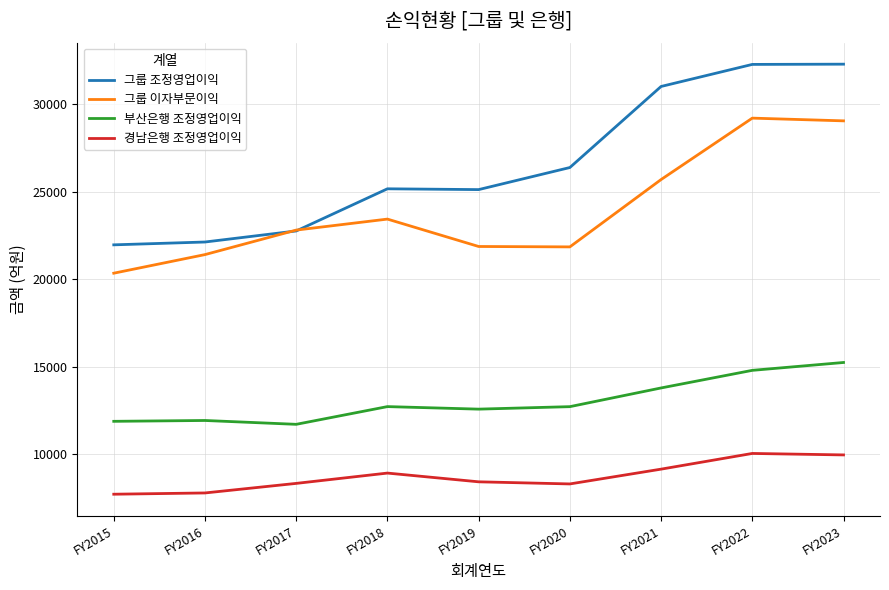

Rank the series at FY2022 from lowest to highest value.

경남은행 조정영업이익, 부산은행 조정영업이익, 그룹 이자부문이익, 그룹 조정영업이익